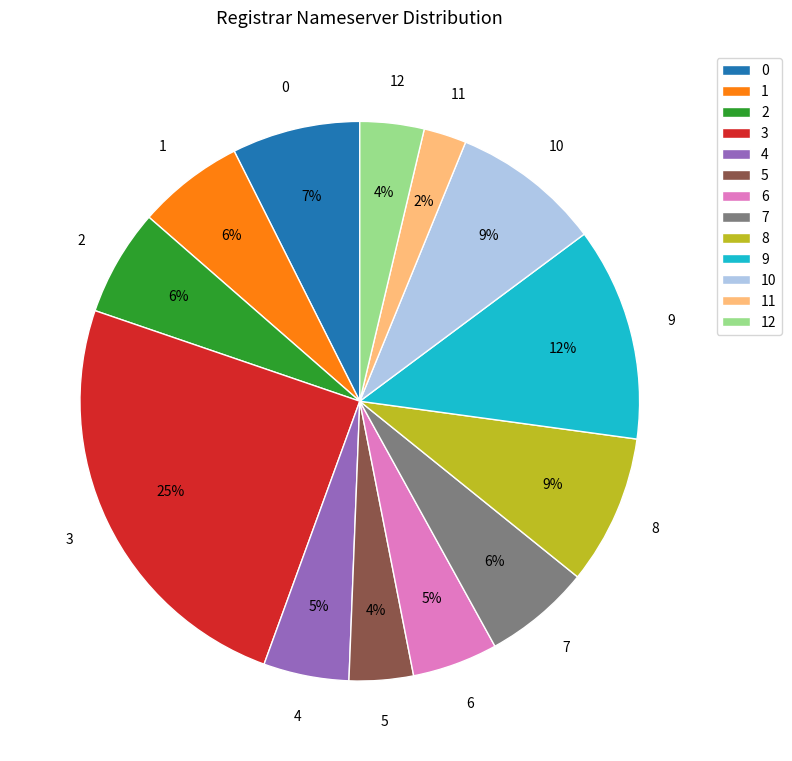

Do 2 and 11 together represent more than half of the pie?

No